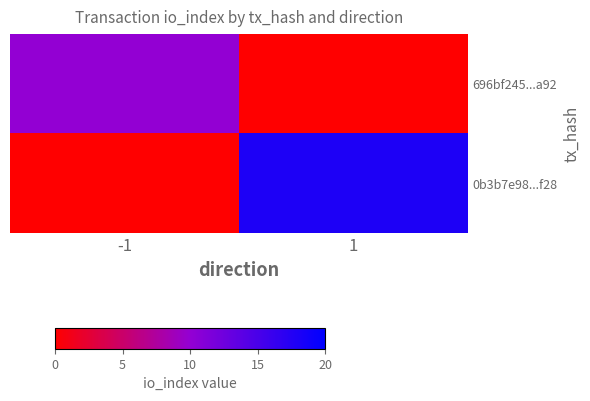

Which has a higher value, -1 or 1?

-1